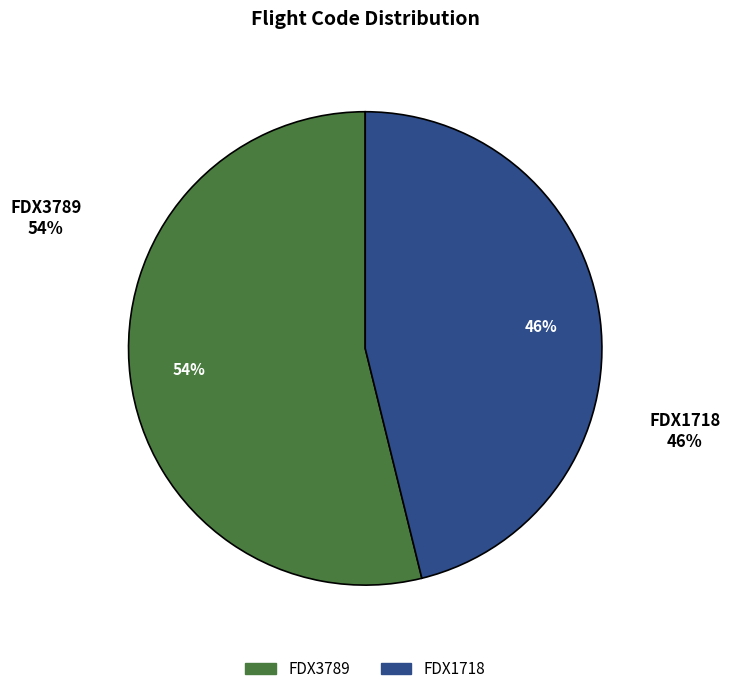

The FDX3789 slice represents 60% of the pie. True or false?

False